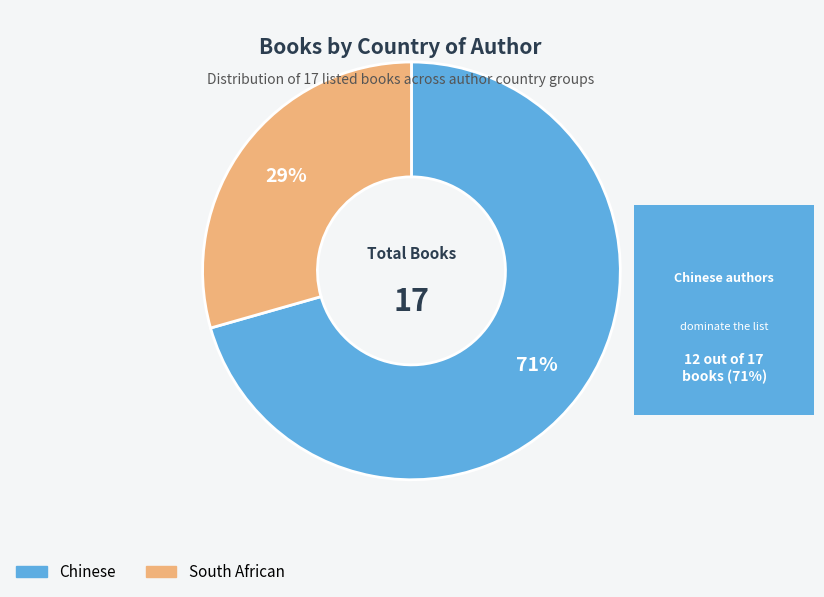

To the nearest percent, what percentage of the pie is Chinese?

71%